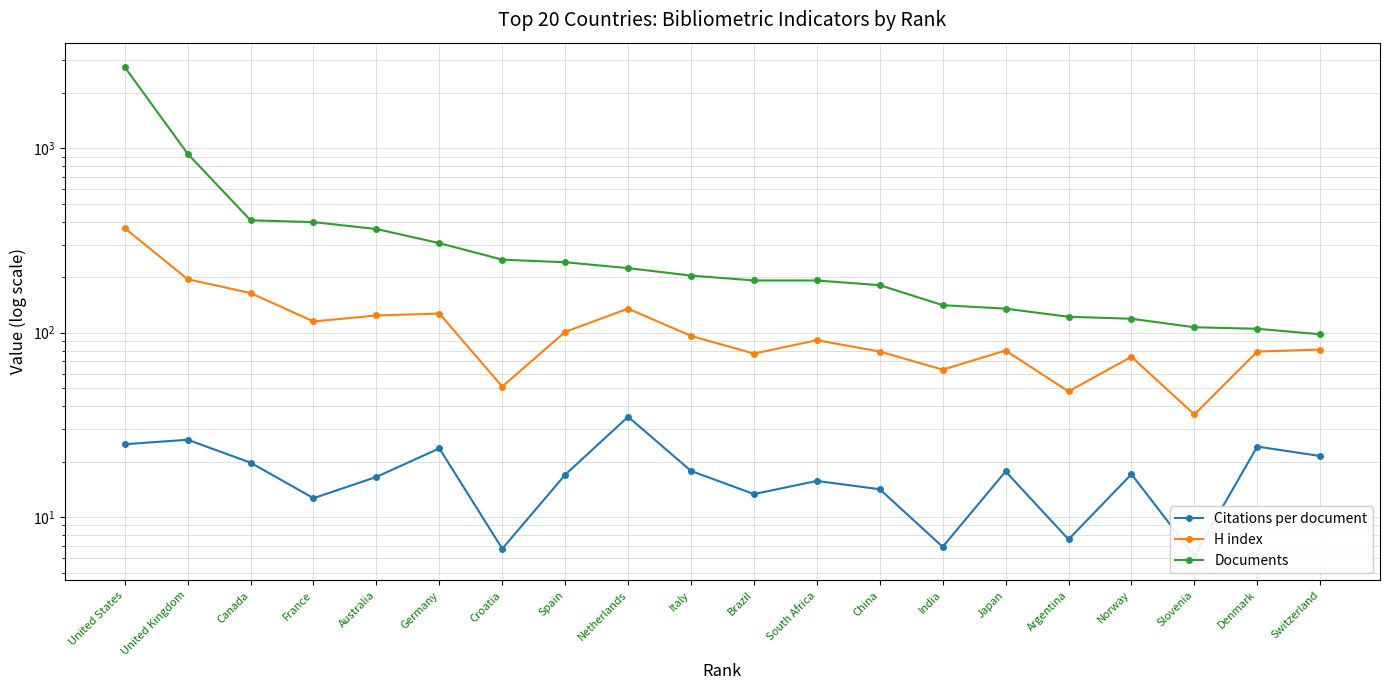

Which series has the largest total across all categories?

Documents